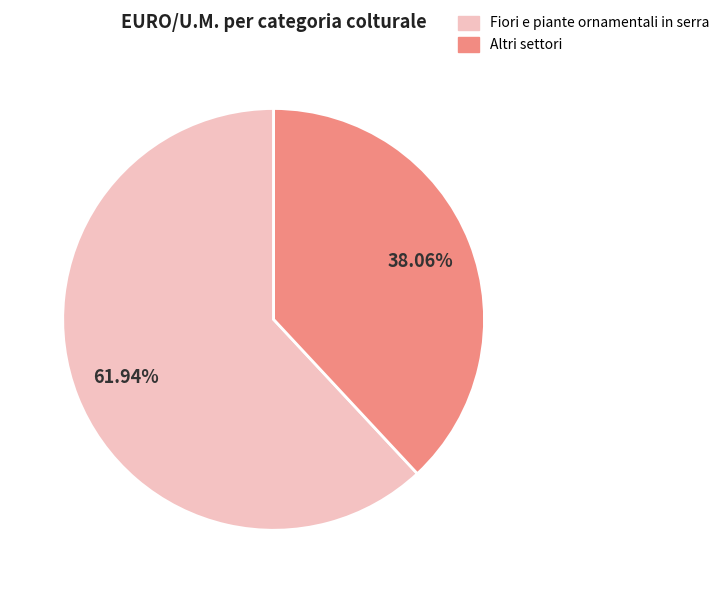

How many segments does this pie chart have?

2